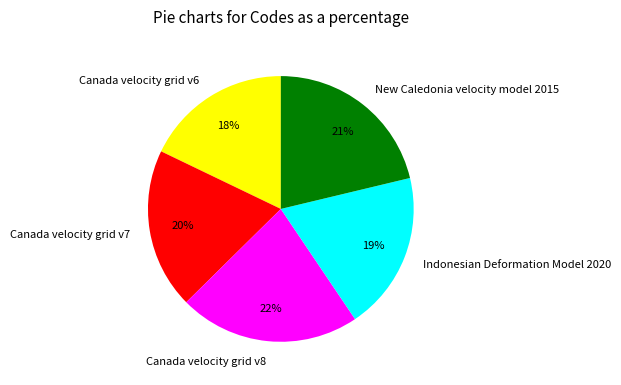

Which category has the biggest portion of the pie?

Canada velocity grid v8